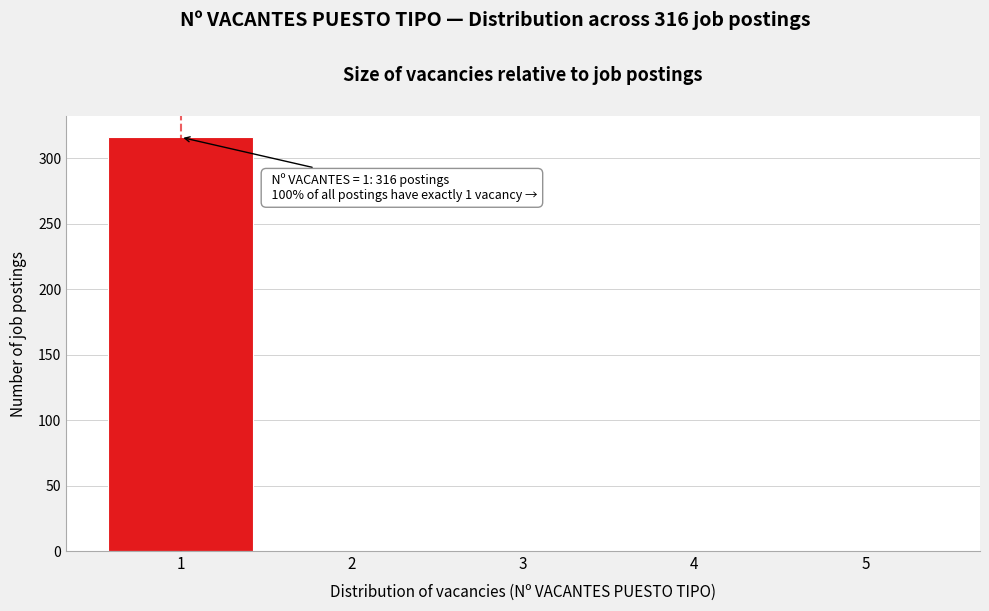

Reading left to right, extract all data points from this chart.

1=316	2=0	3=0	4=0	5=0